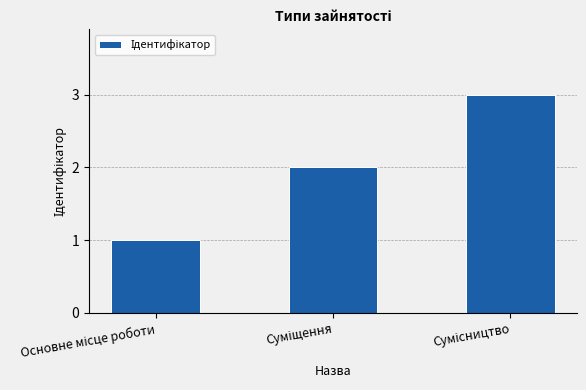

What is the sum of all values?

6